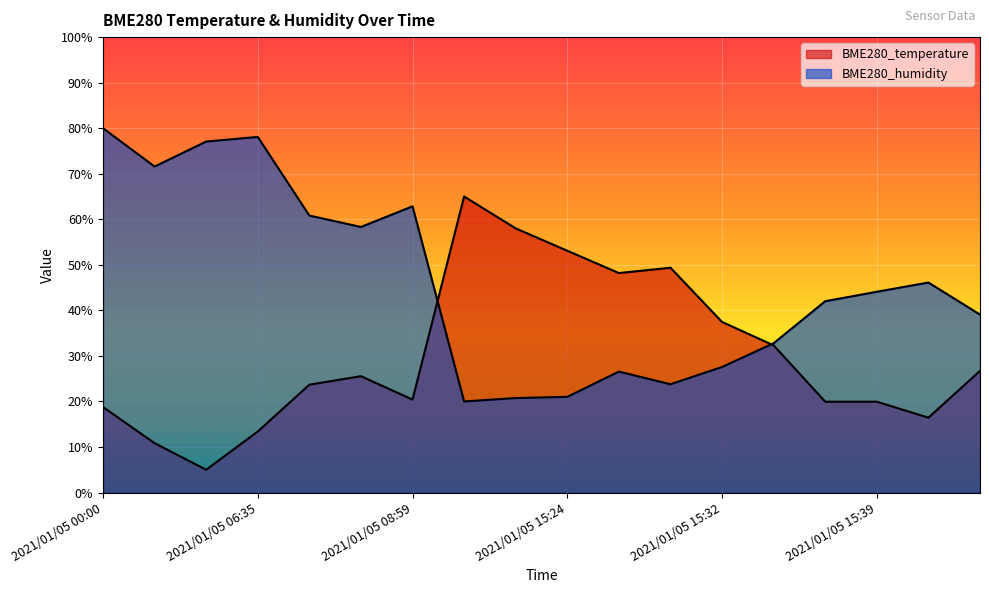

Reading left to right, what are all the values shown in this chart?

BME280_temperature: 18.8	10.8	5.0	13.4	23.7	25.5	20.4	65.0	58.0	53.1	48.2	49.4	37.5	32.3	19.9	19.9	16.4	26.7
BME280_humidity: 80.0	71.6	77.1	78.1	60.8	58.3	62.8	20.0	20.7	21.0	26.6	23.8	27.6	32.8	42.0	44.1	46.1	39.1